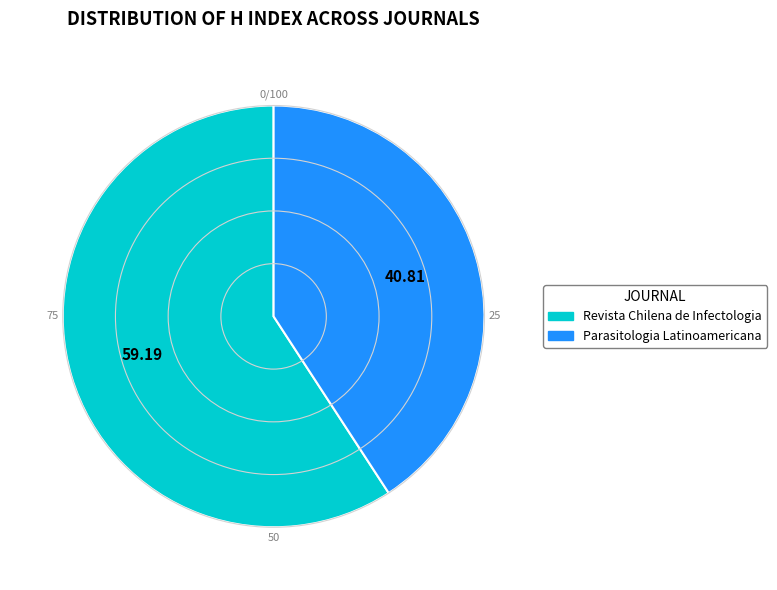

Count the number of slices in the pie.

2